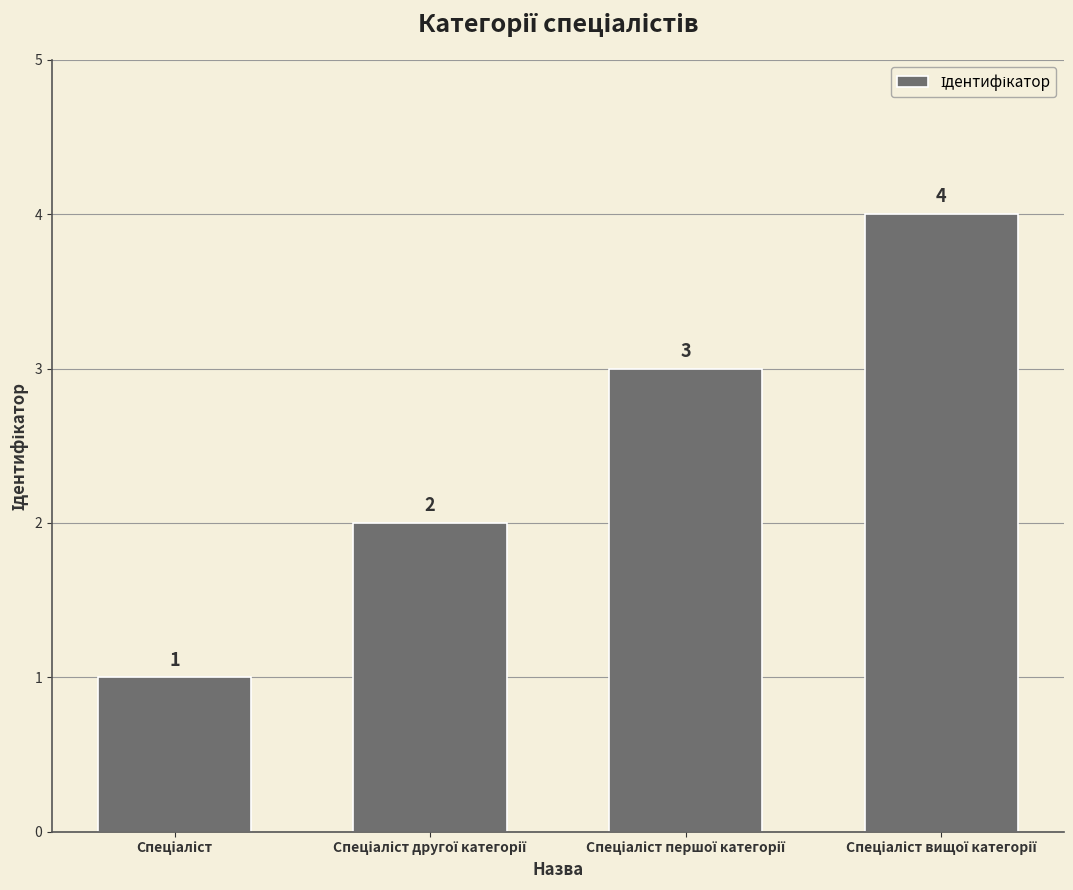

How many bars are there in total?

4